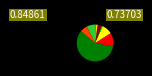

Which category accounts for the majority?

Személyi juttatások